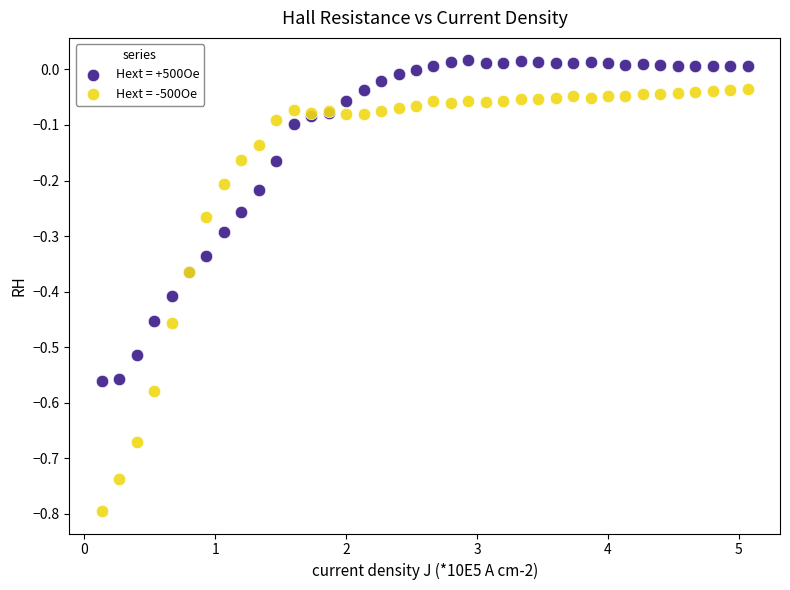

Which series reaches the minimum Y coordinate?

Hext = -500Oe